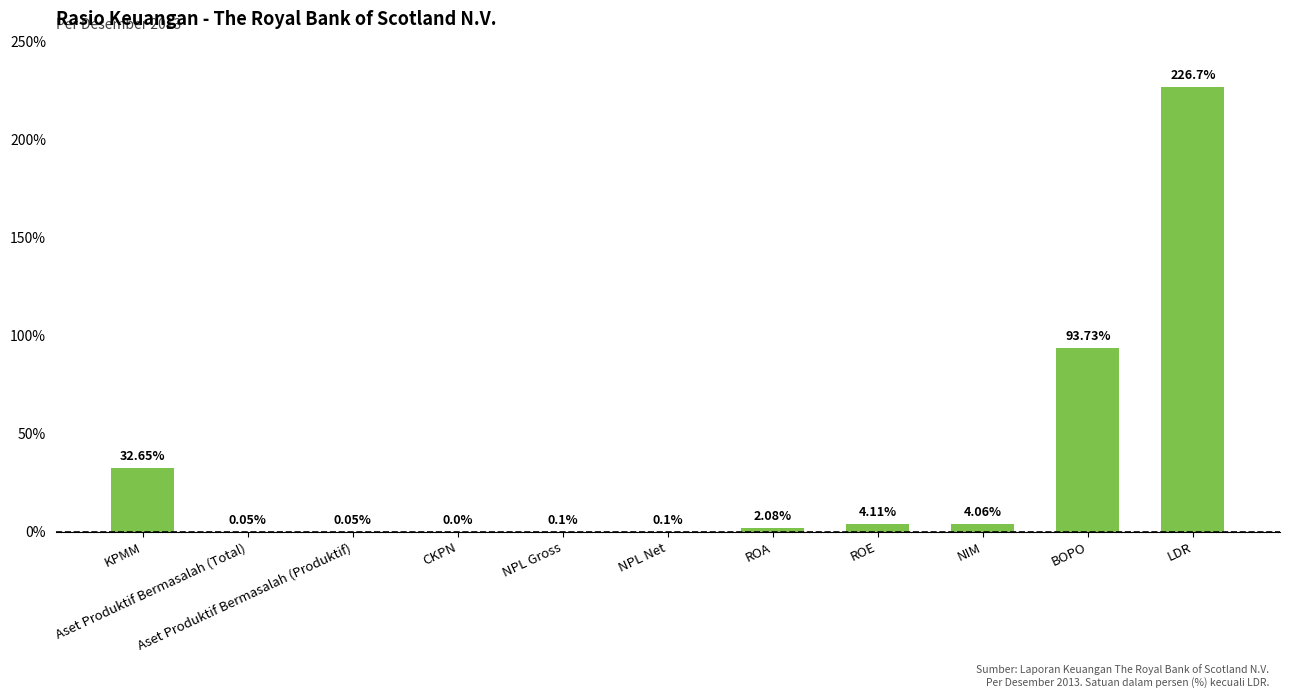

What is the sum of all values?

363.6